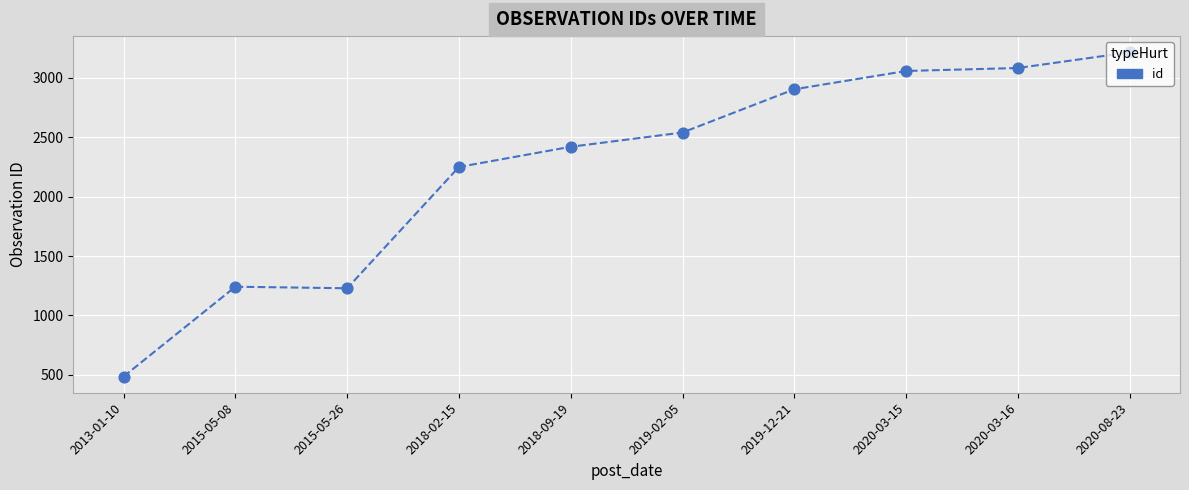

Between 2013-01-10 and 2015-05-26, which is larger?

2015-05-26